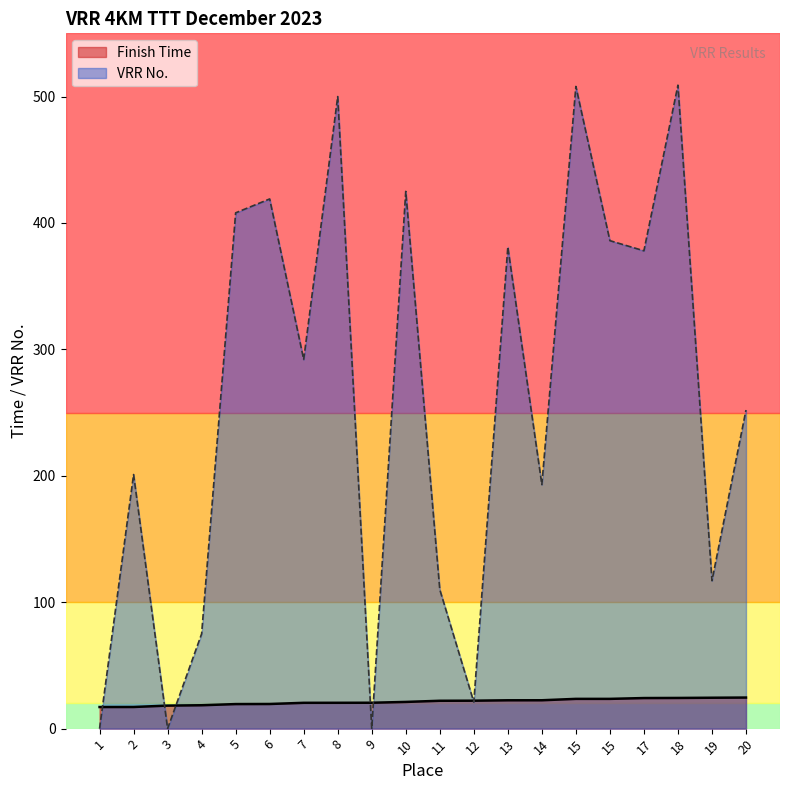

List the series in order of their overall mean, lowest first.

Finish Time, VRR No.